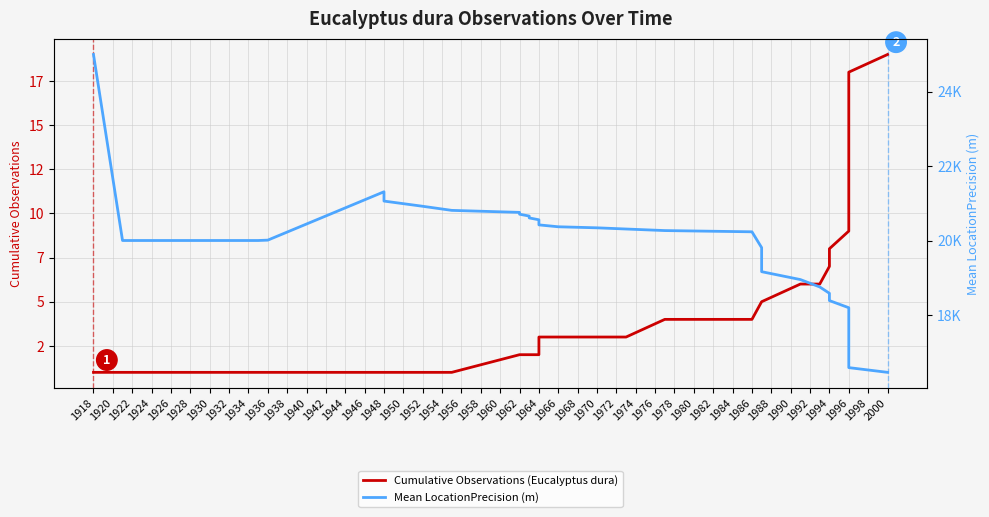

True or false: Mean LocationPrecision (m) has more than 2 points higher than both neighbors.

False